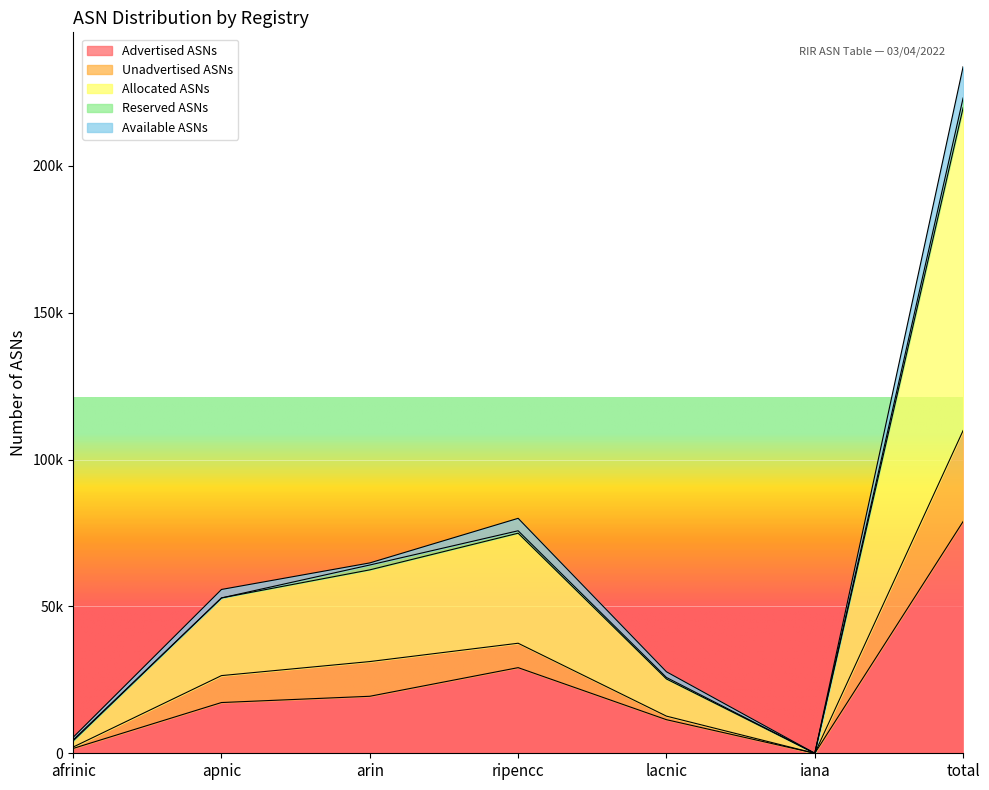

True or false: Allocated ASNs has a value of 109919 at total.

True